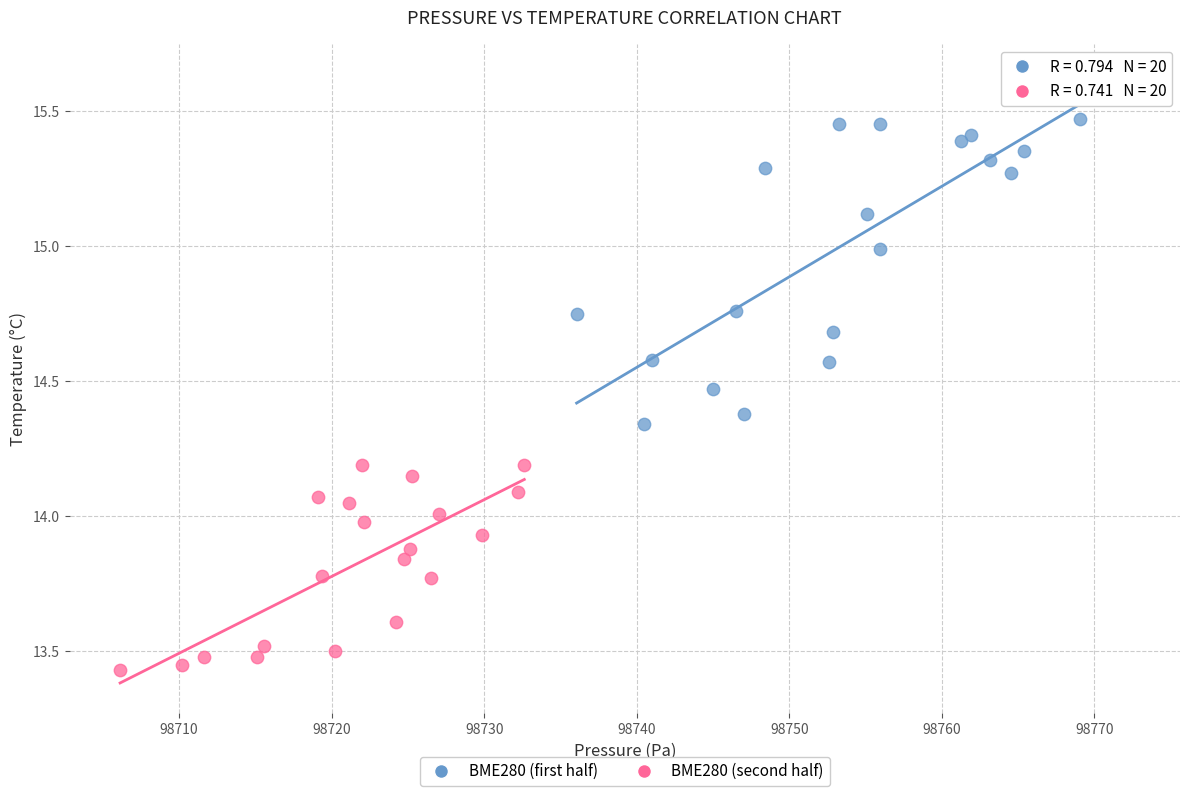

Which series reaches the minimum Y coordinate?

BME280 (second half)